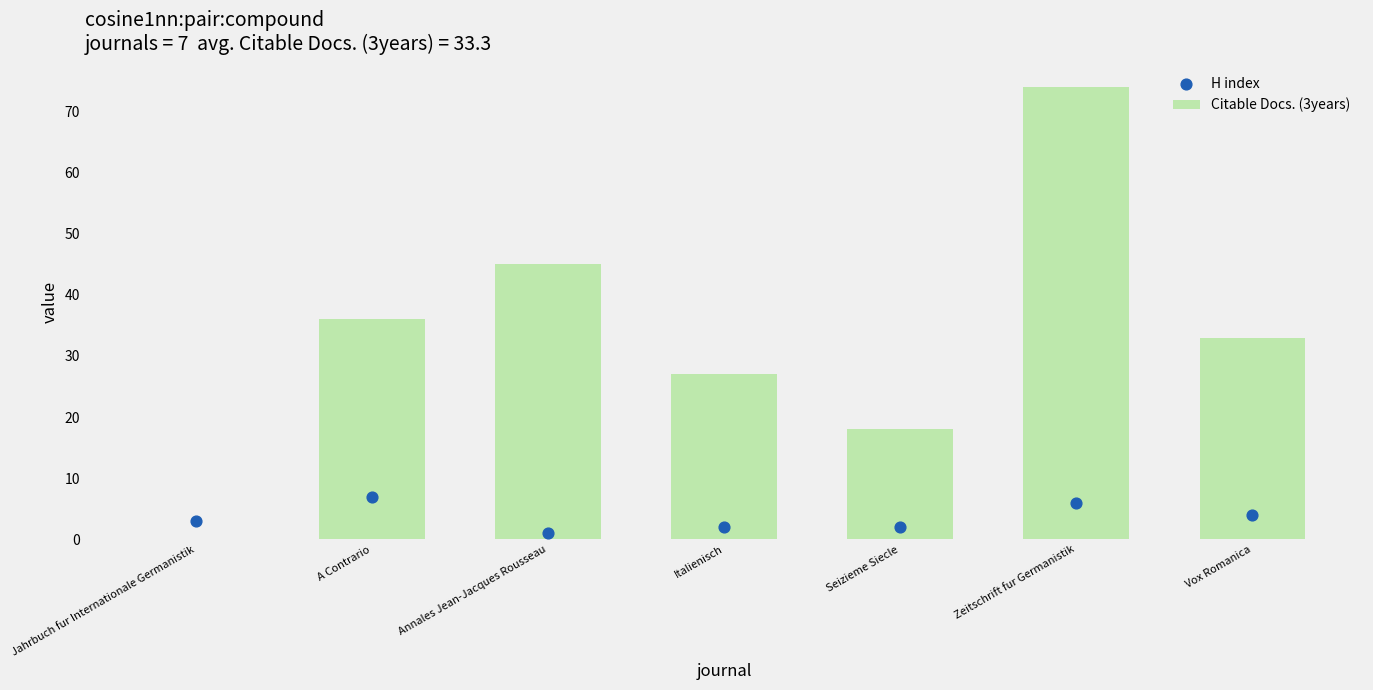

Which series contains the highest Y value?

Citable Docs. (3years)